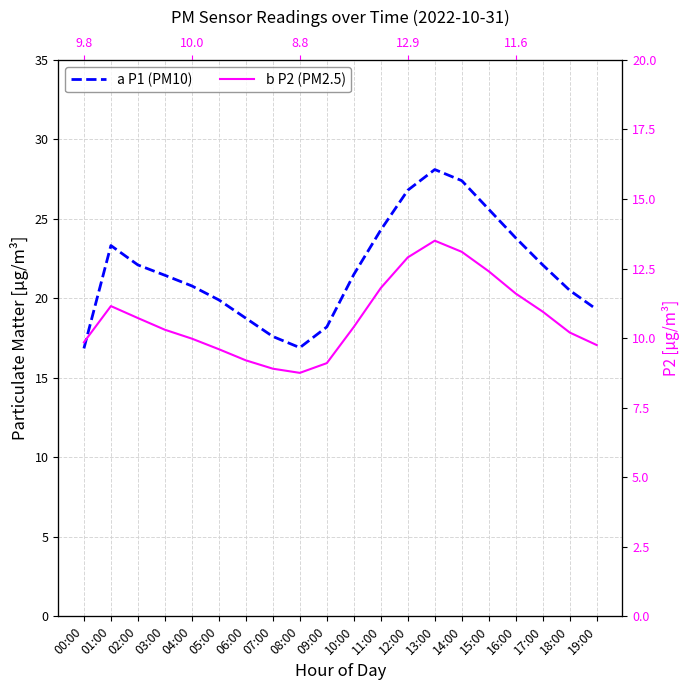

What is the label of the 1st point from the right?

19:00